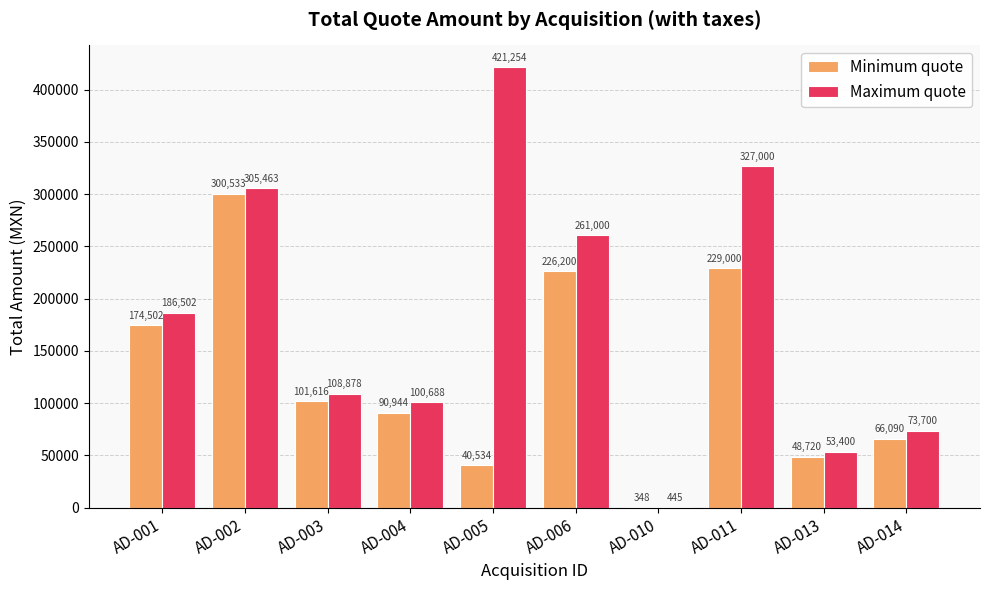

Is it true that Maximum quote equals 261000.0 at AD-006?

True